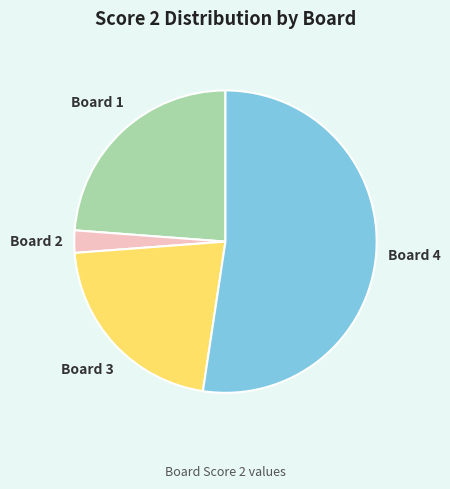

What is the smallest slice in the pie chart?

Board 2